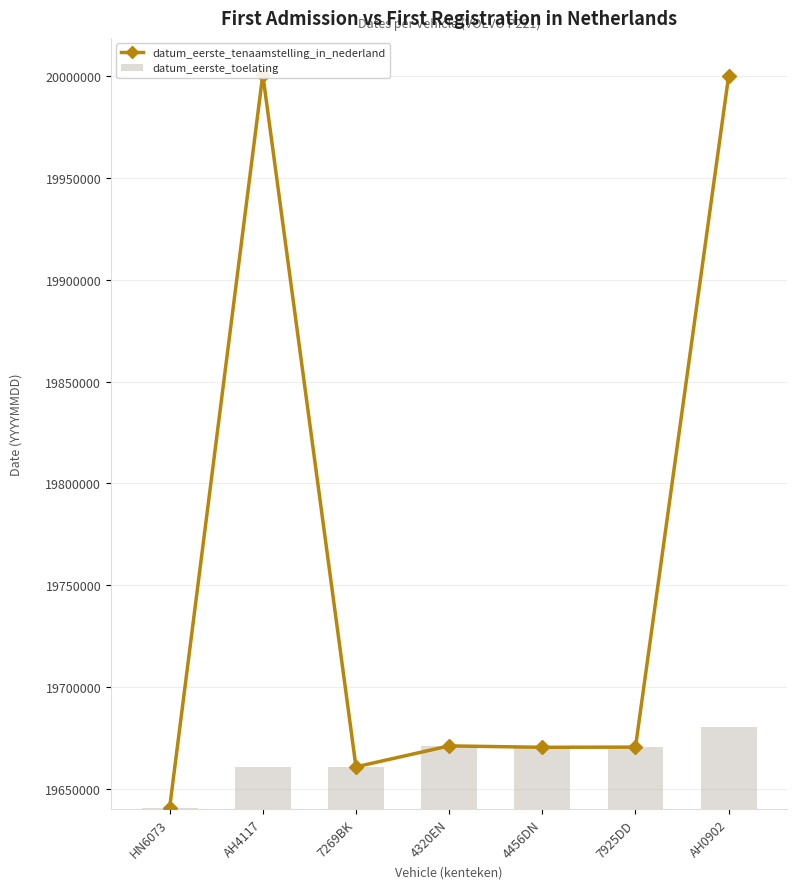

Read the datum_eerste_tenaamstelling_in_nederland value at 7925DD.

19670414